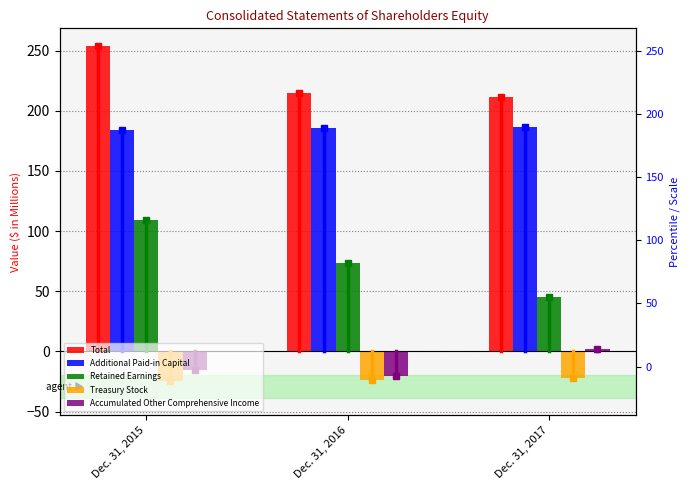

What is the value of the Retained Earnings bar at the 1st from the left?

109.4